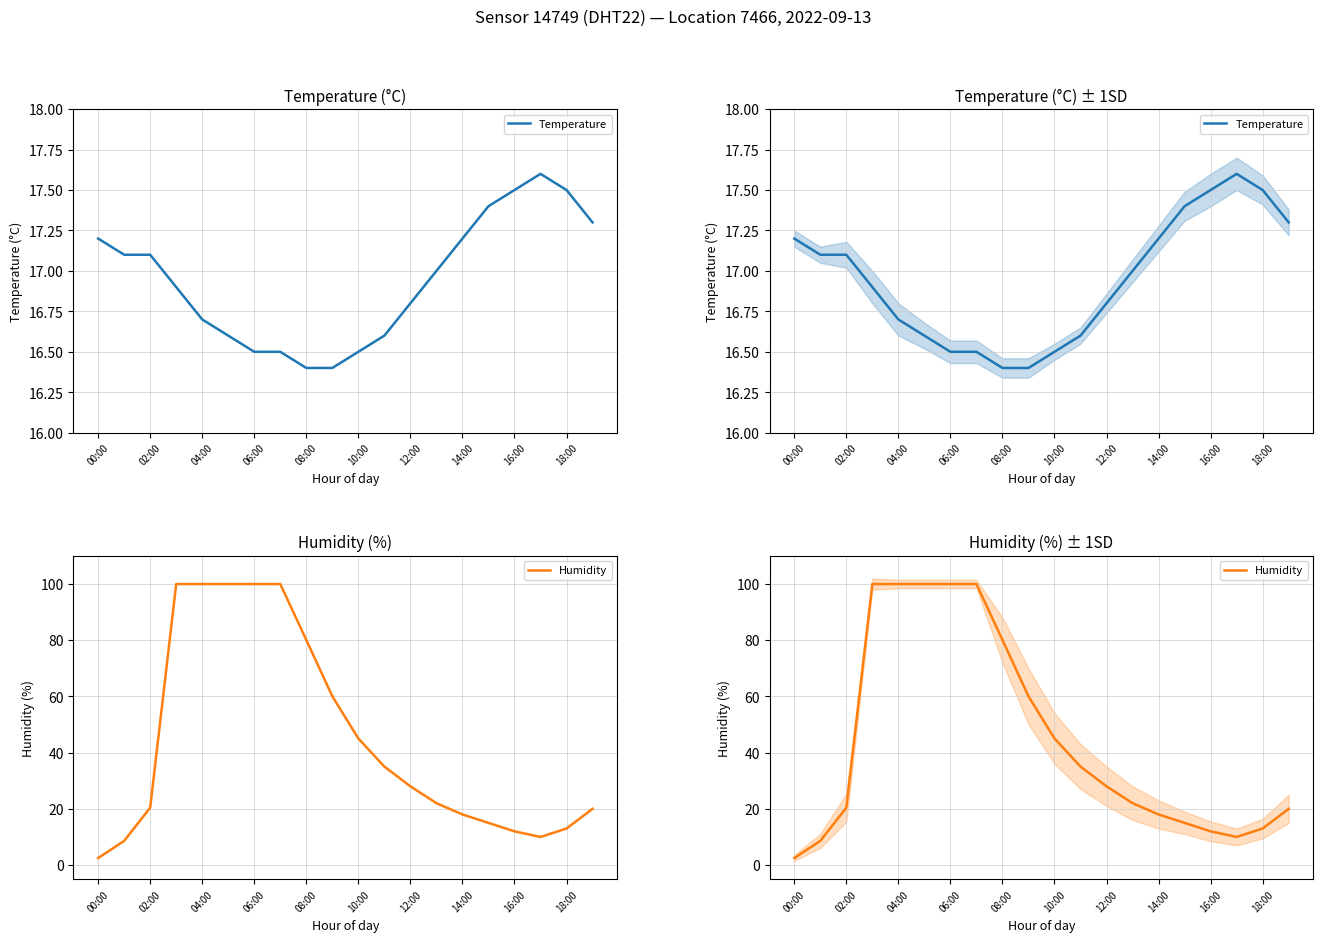

Which series ends up on top after the final intersection of Temperature and Humidity?

Humidity